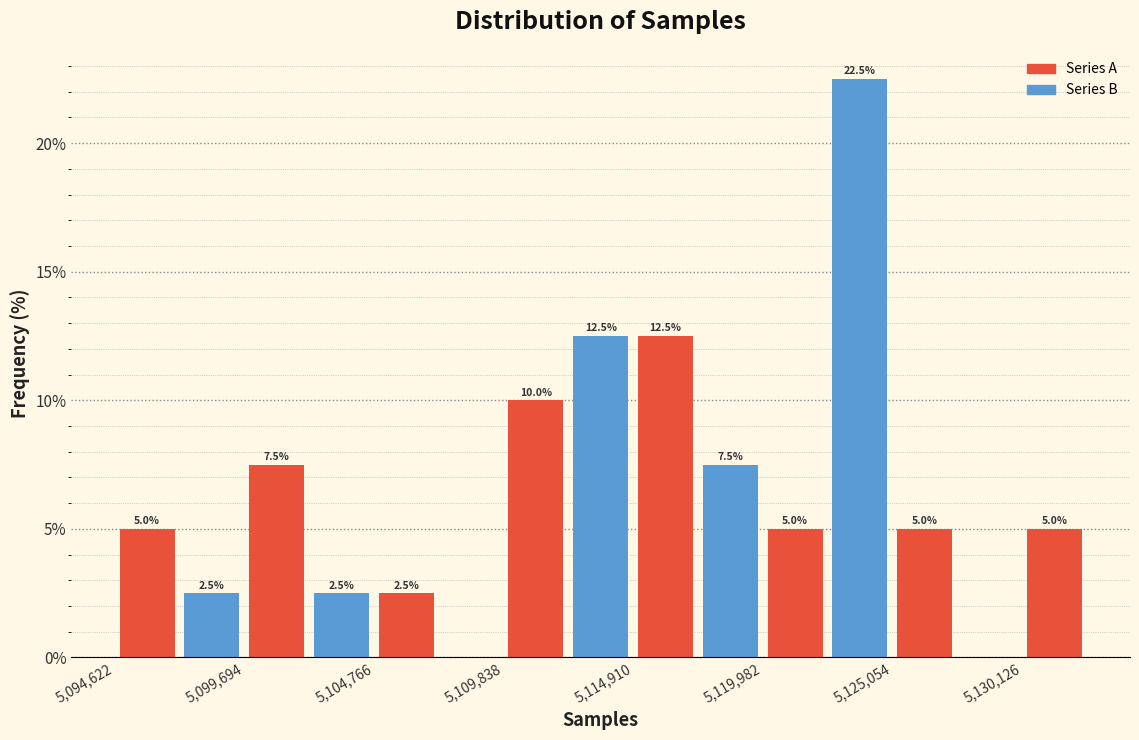

Read against the x-axis, roughly where is the centre of the tallest bar?

5124000